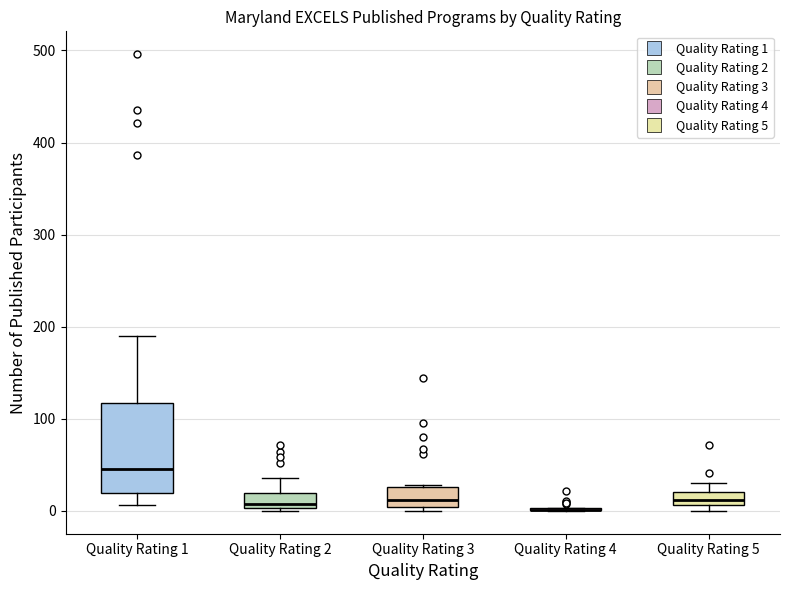

Where is the lower edge of the box for Quality Rating 1 on the y-axis? The values are not printed on the chart, so give them approximately, as read against the axis.

20